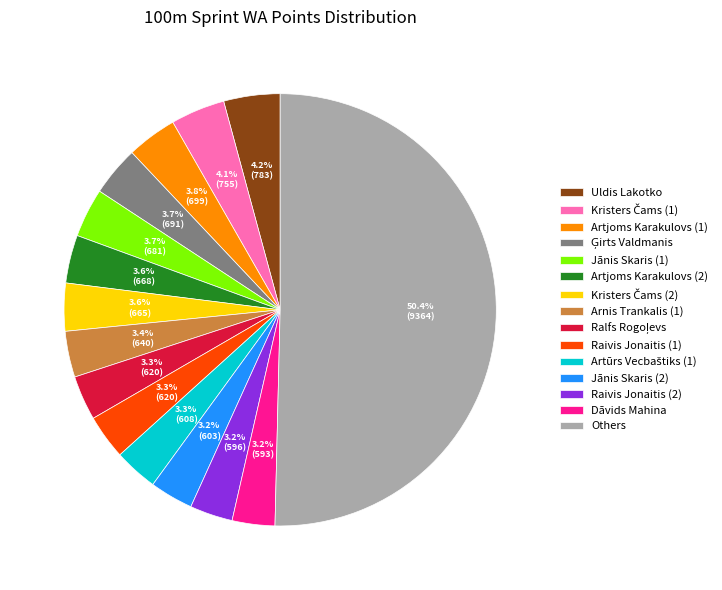

Combined, what portion of the pie is Artjoms Karakulovs (2) and Raivis Jonaitis (2)?

6.8%